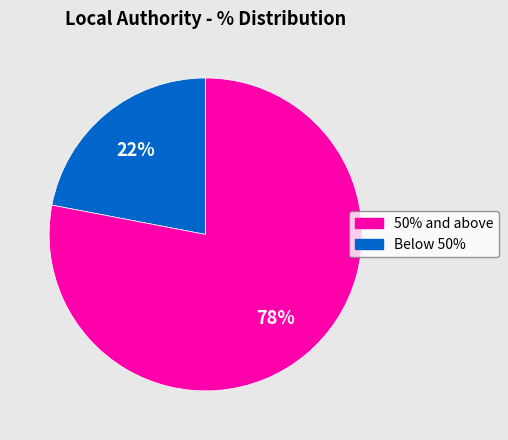

Does any single category account for the majority?

Yes